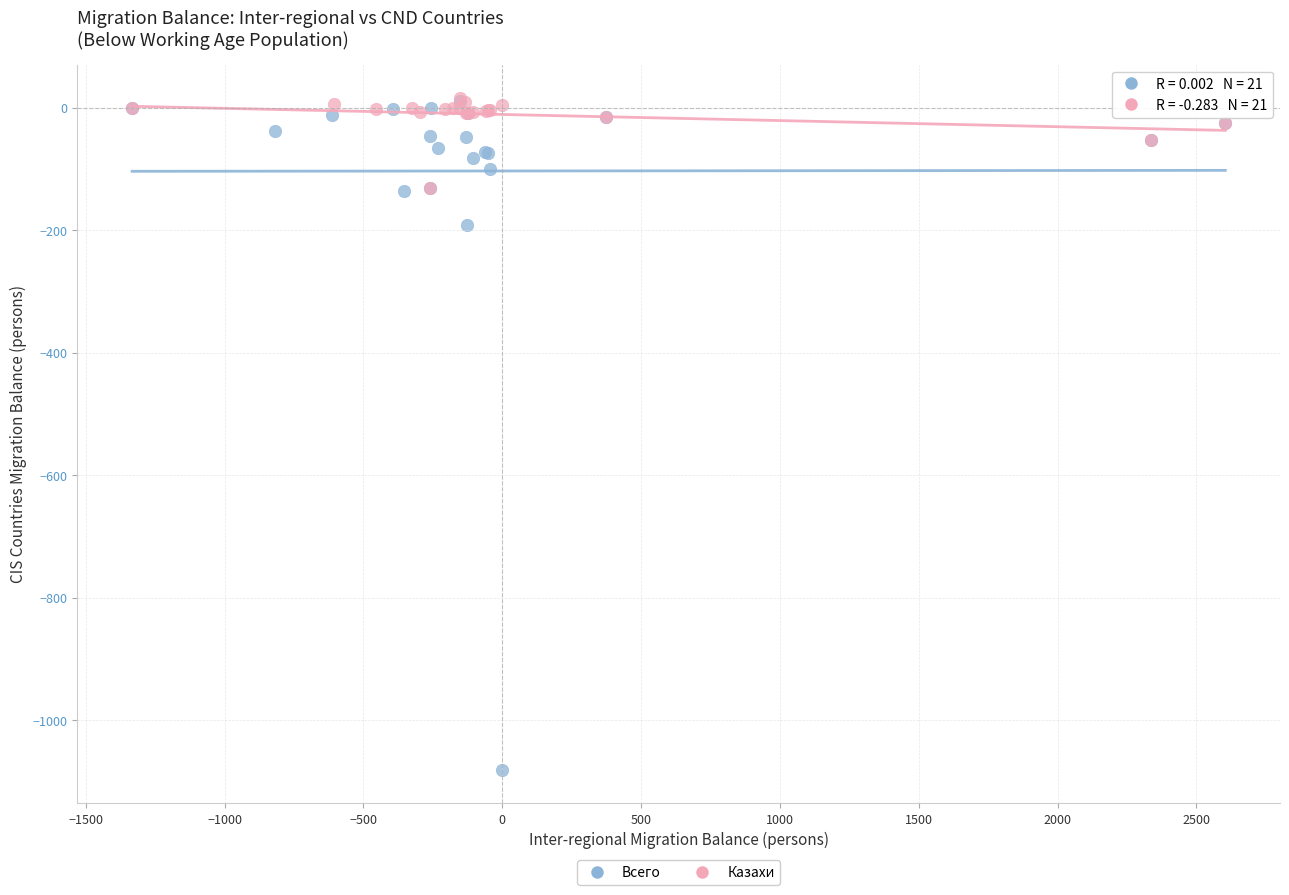

Which series contains the lowest Y value?

Всего